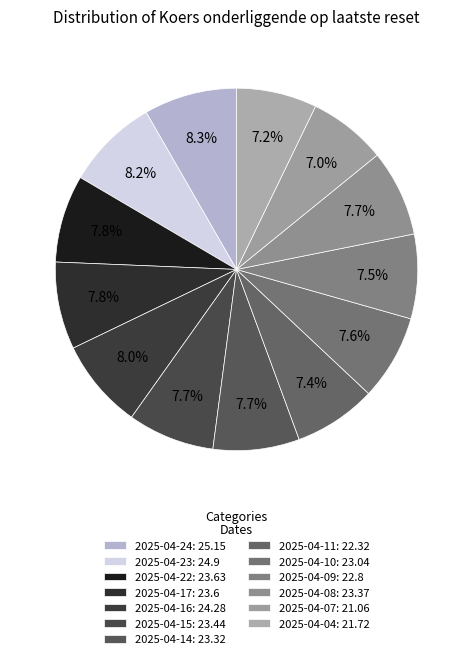

To the nearest percent, what portion does 2025-04-24 represent?

8%